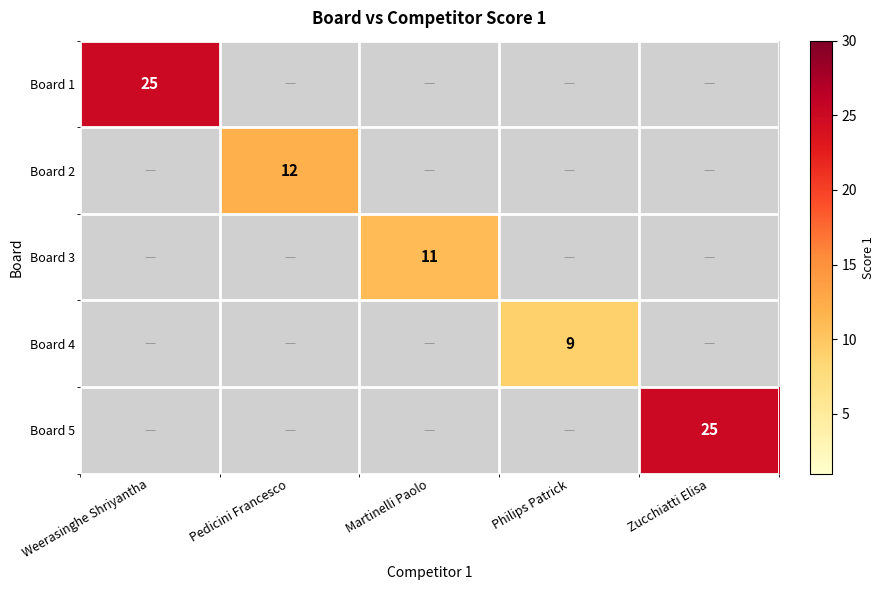

How many distinct data groups are displayed?

5